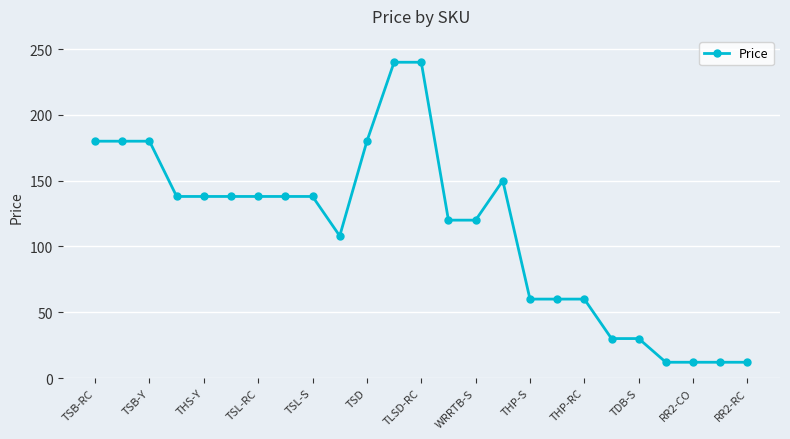

What is the minimum value shown in the chart?

12.0